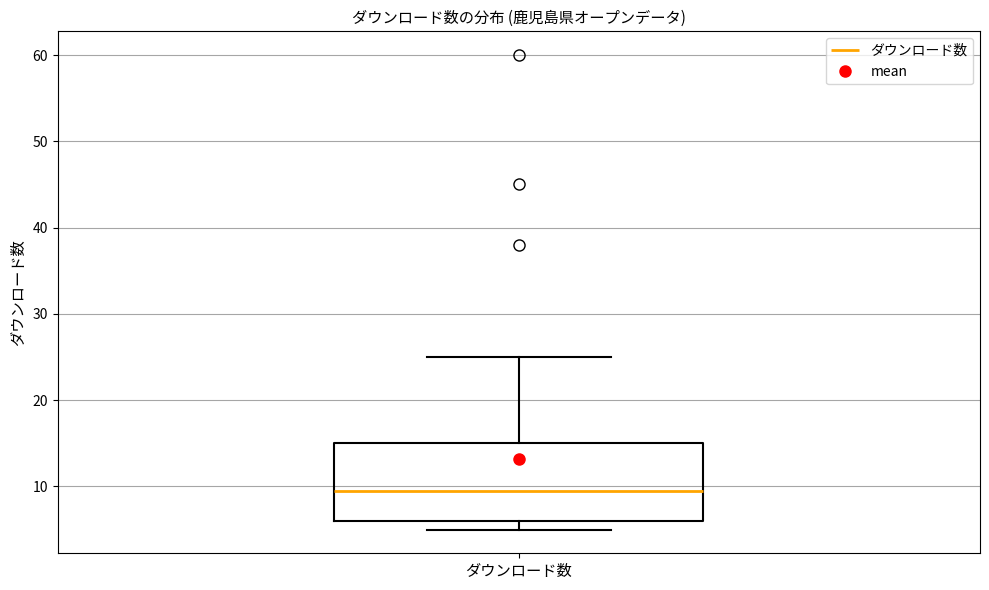

Where is the lower edge of the box for ダウンロード数 on the y-axis? The values are not printed on the chart, so give them approximately, as read against the axis.

6